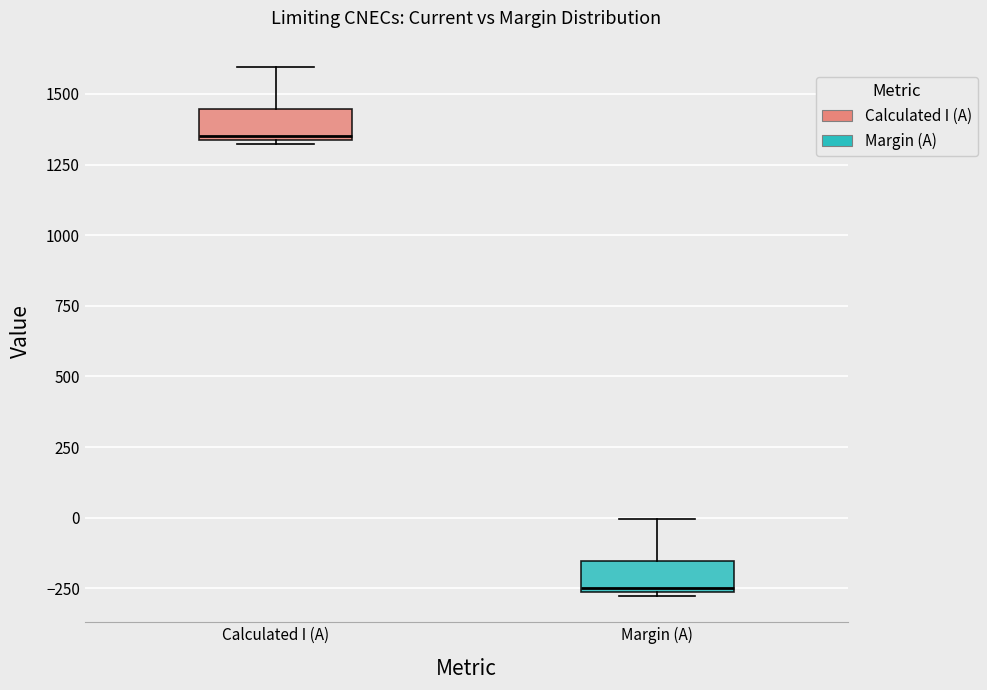

Reading left to right, read every box against the y-axis: the position of its median line, the range the box covers, and the ends of its whiskers. The values are not printed on the chart, so give them approximately, as read against the axis.

Calculated I (A): median 1350, box 1350 to 1450, whiskers 1300 to 1600
Margin (A): median -250, box -250 to -150, whiskers -300 to 0